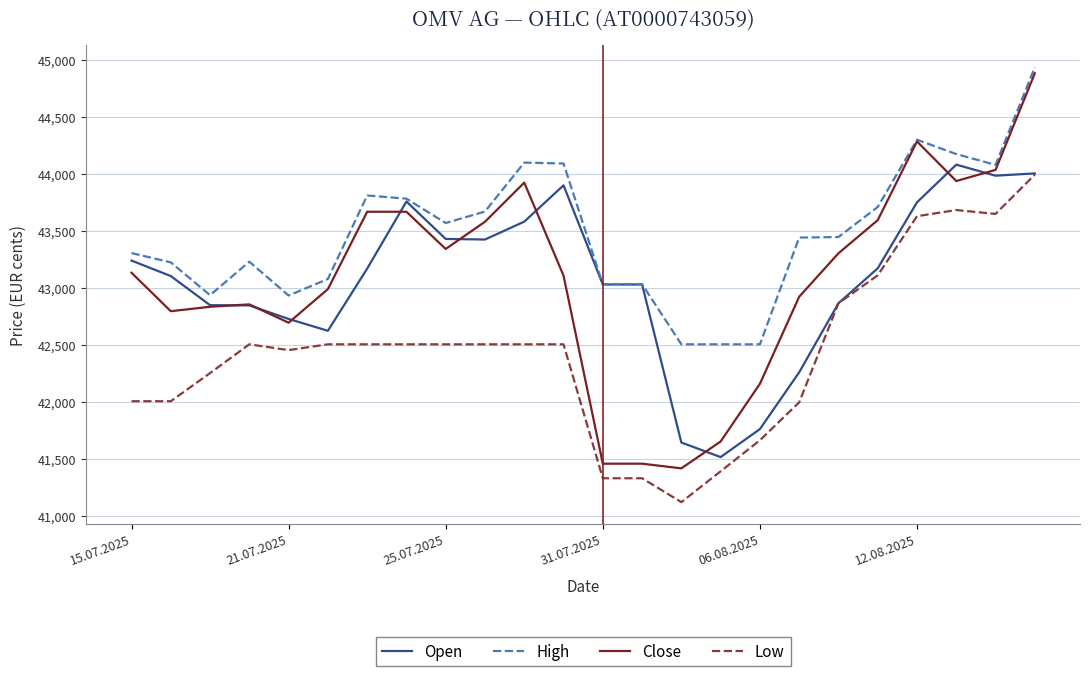

True or false: Low and Close intersect in this chart.

False